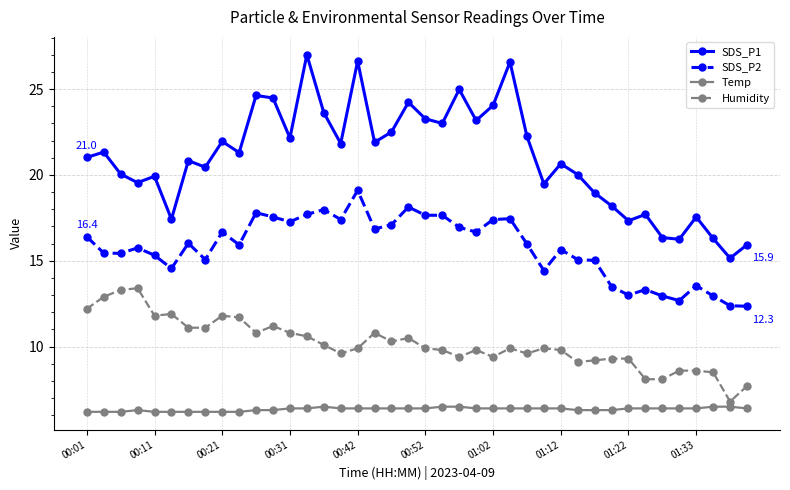

True or false: Humidity and SDS_P1 intersect in this chart.

False